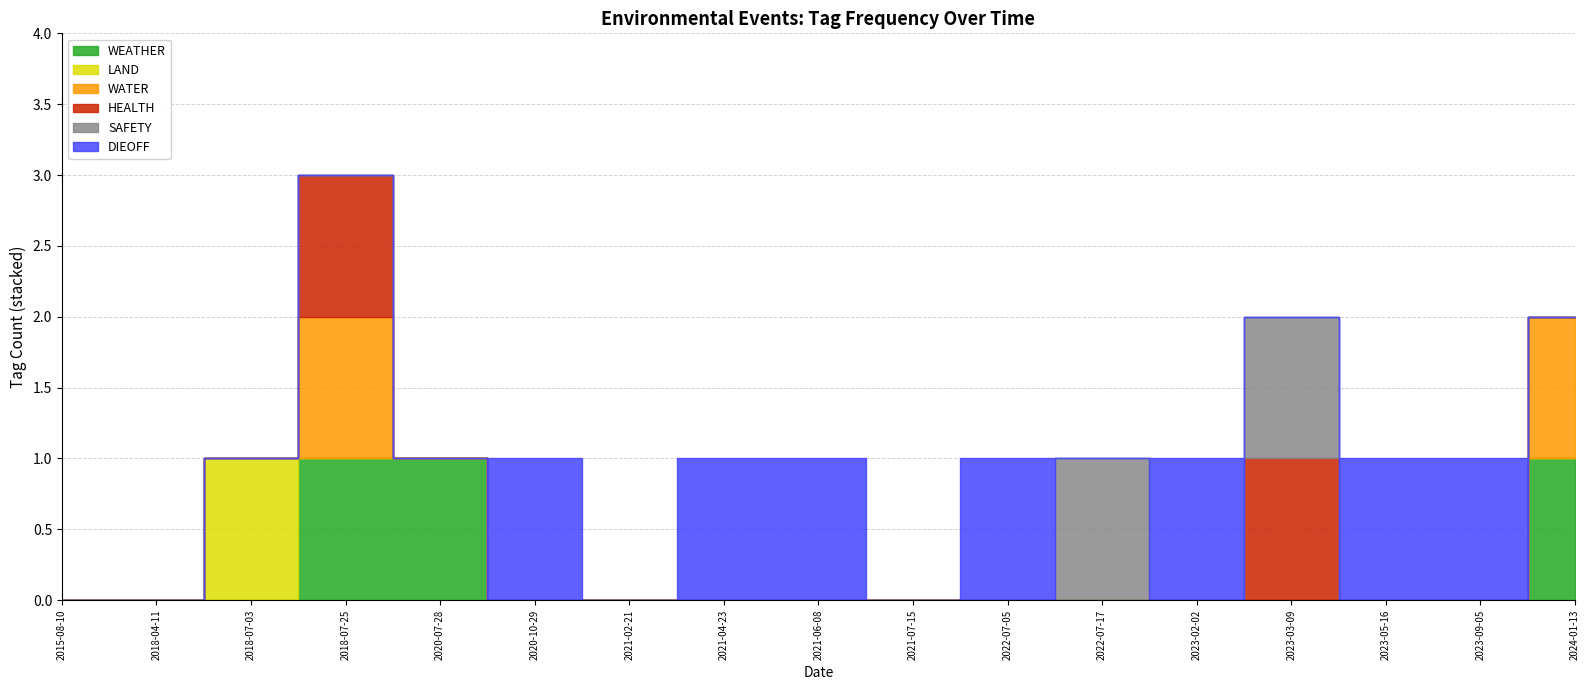

How many series are shown in this chart?

6